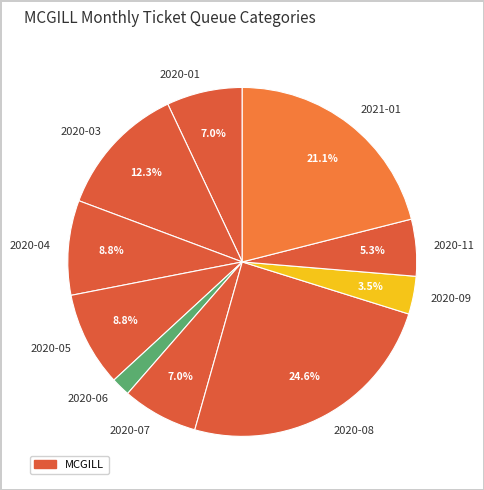

Do 2020-06 and 2020-07 together represent more than half of the pie?

No